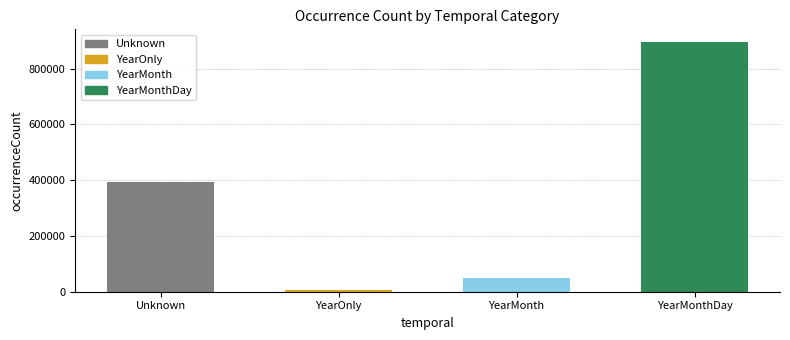

At which label does YearMonthDay reach its minimum?

YearMonthDay(2)